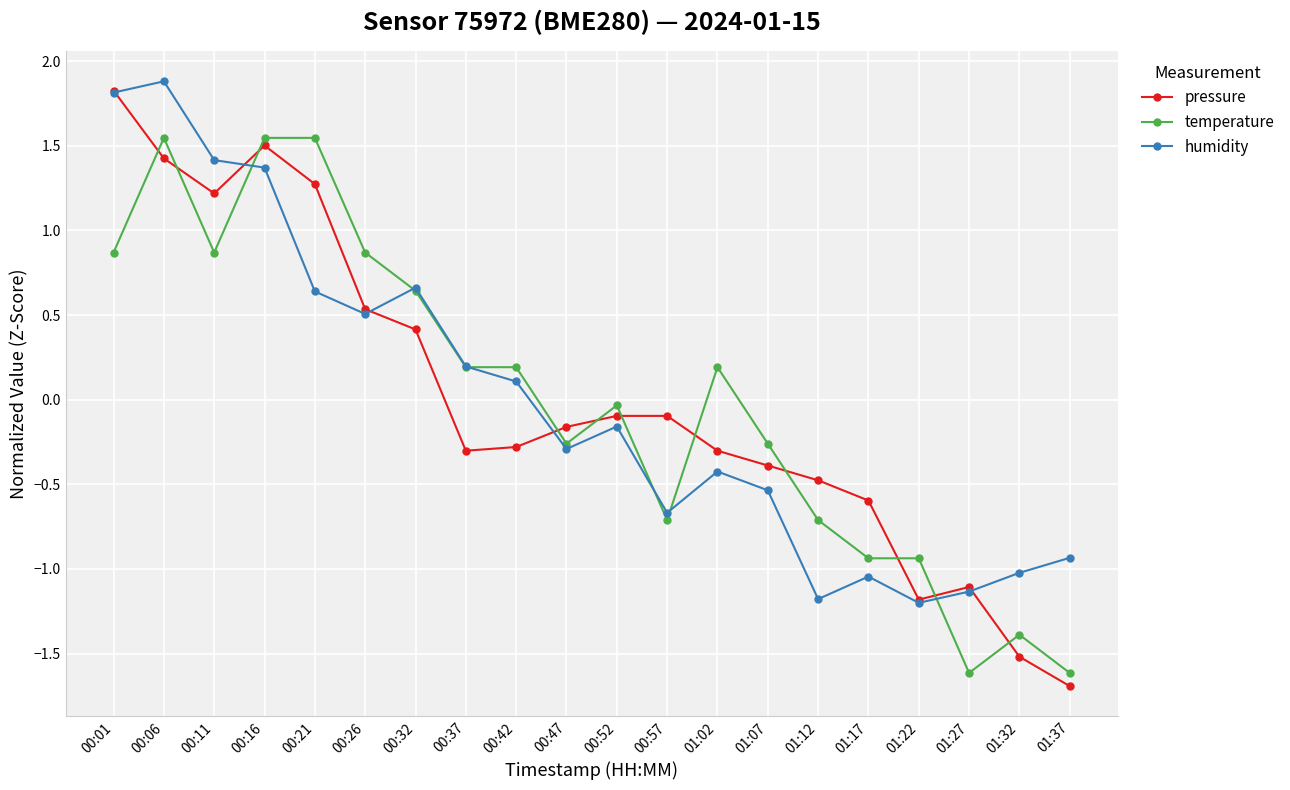

How many intersections are there between pressure and temperature?

11